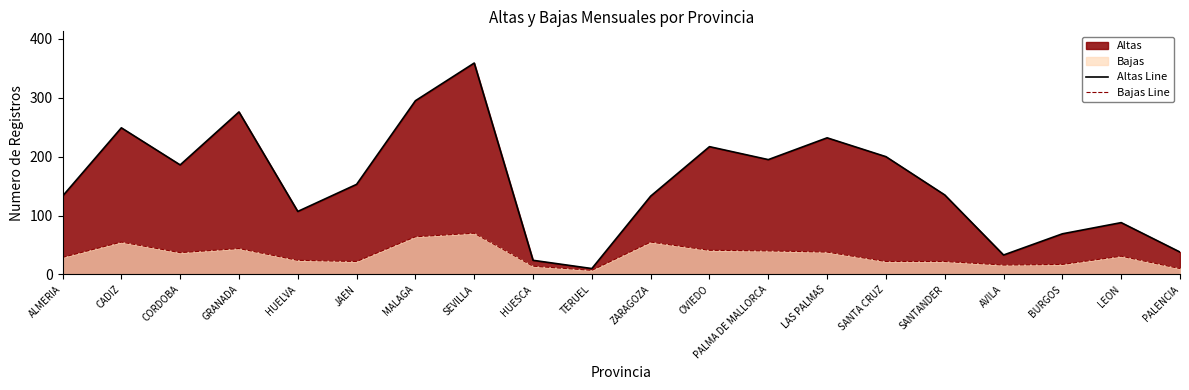

Is it true that Bajas Line equals 57 at PALMA DE MALLORCA?

False